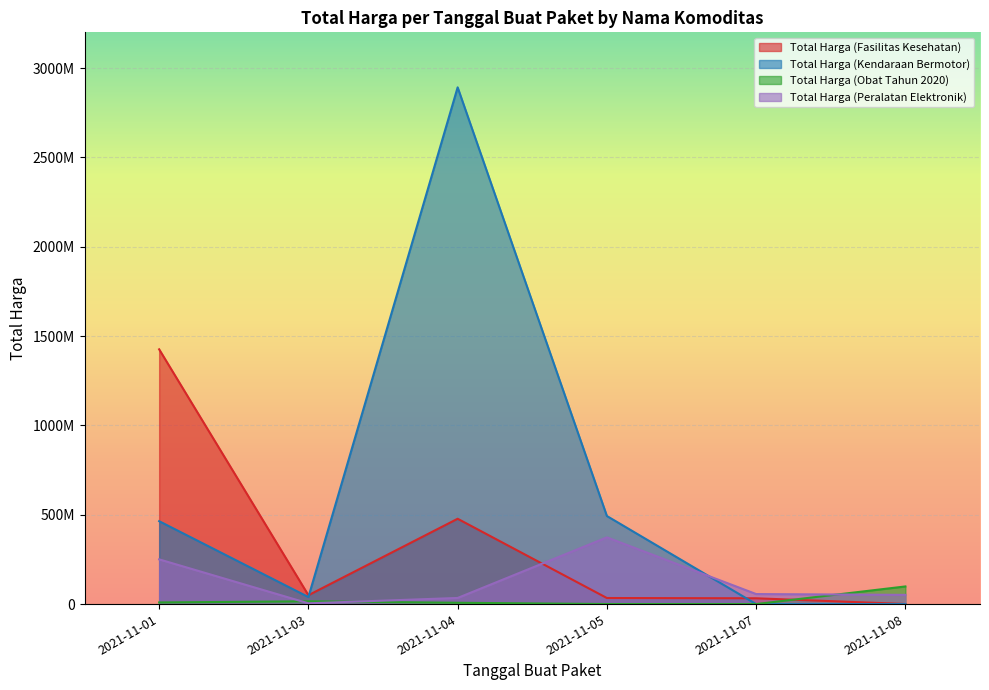

Which category has the lowest value in the Total Harga (Obat Tahun 2020) series?

2021-11-07